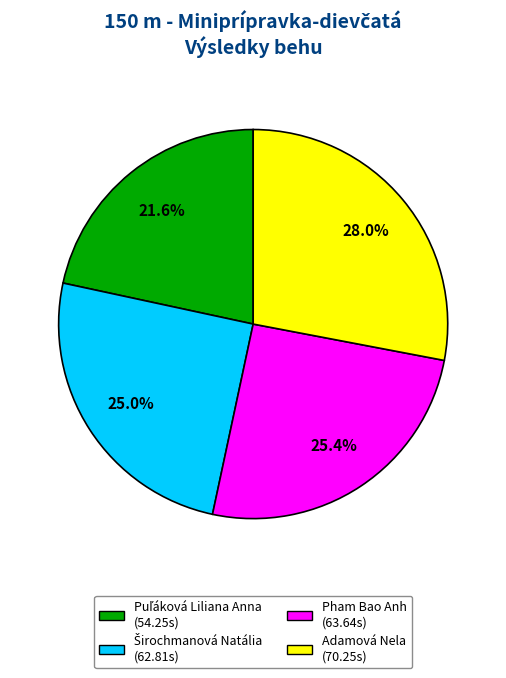

Count the number of slices in the pie.

4